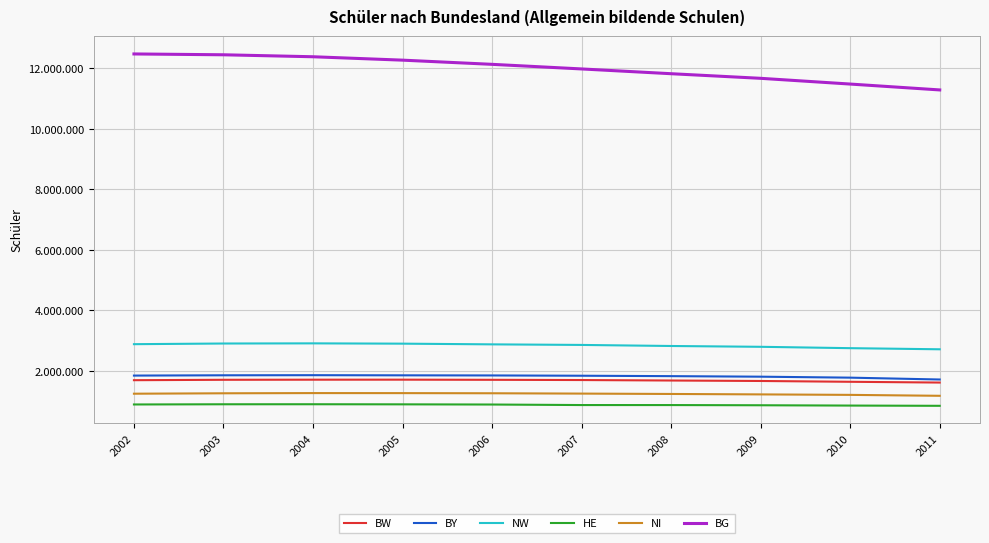

Is it true that BG equals 19628897 at 2006?

False